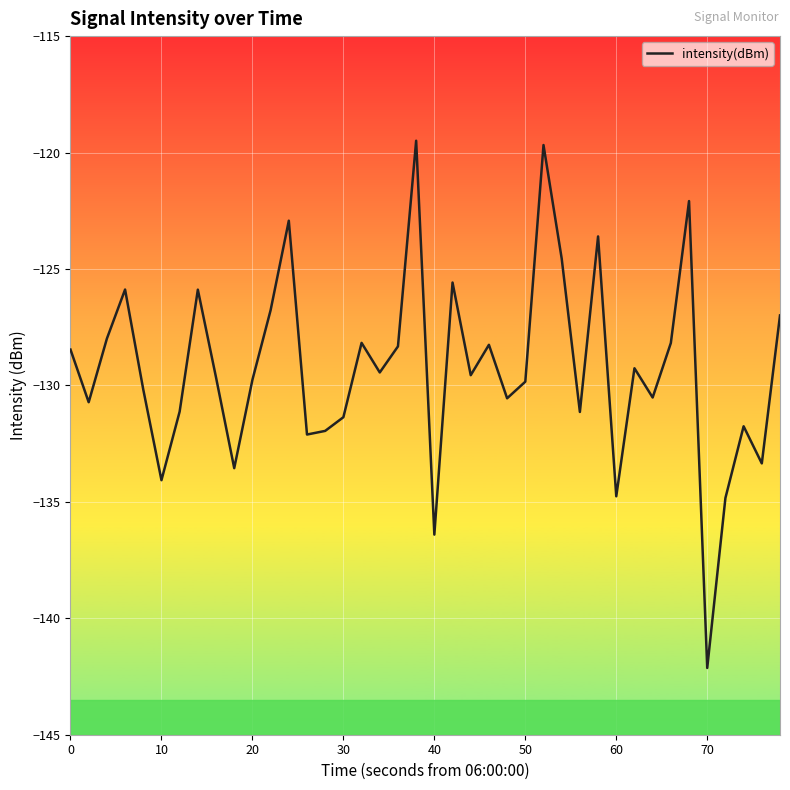

What is the smallest value displayed?

-142.1